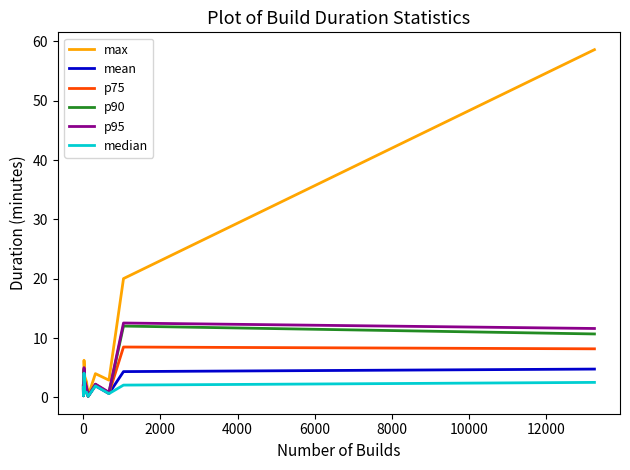

What is the sum of all median values?

18.1